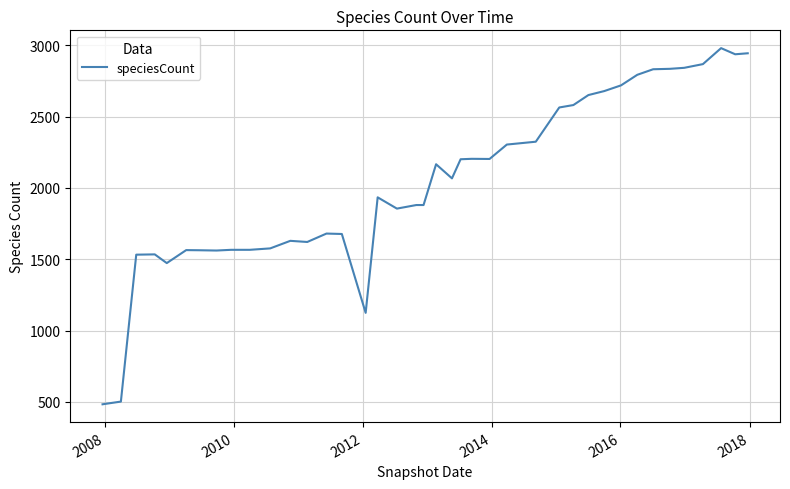

What is the minimum value shown in the chart?

483